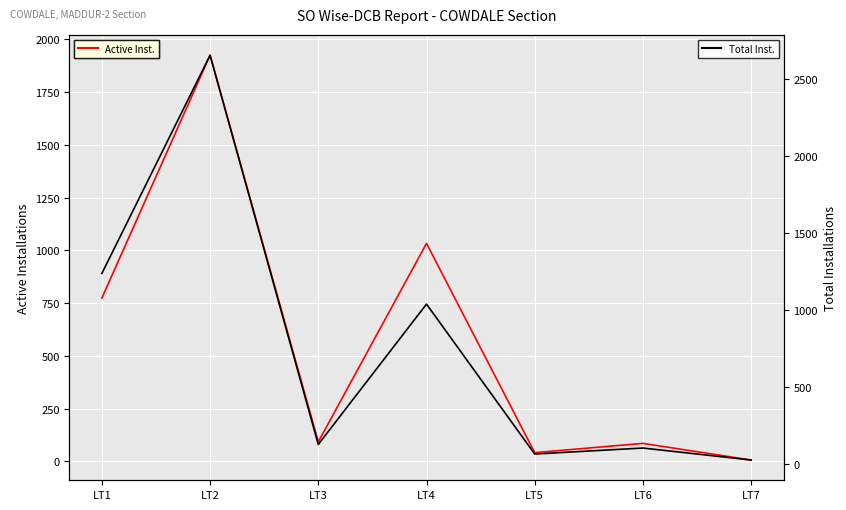

Reading left to right, list all the values displayed in this chart.

Active Installations: 774	1925	92	1033	41	85	6
Total Installations: 1239	2655	129	1040	67	106	28